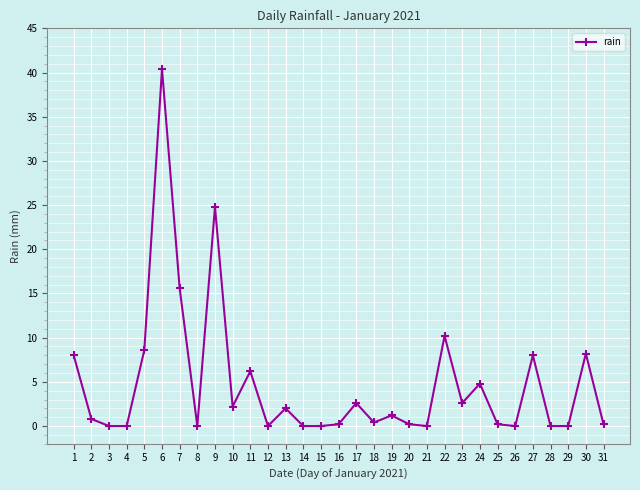

Does the chart have visible grid lines?

Yes